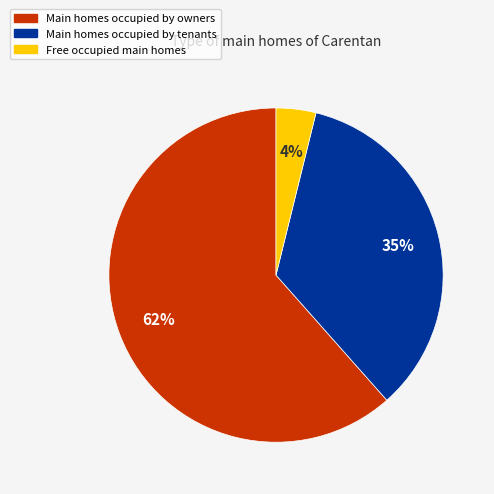

Does any single category account for the majority?

Yes